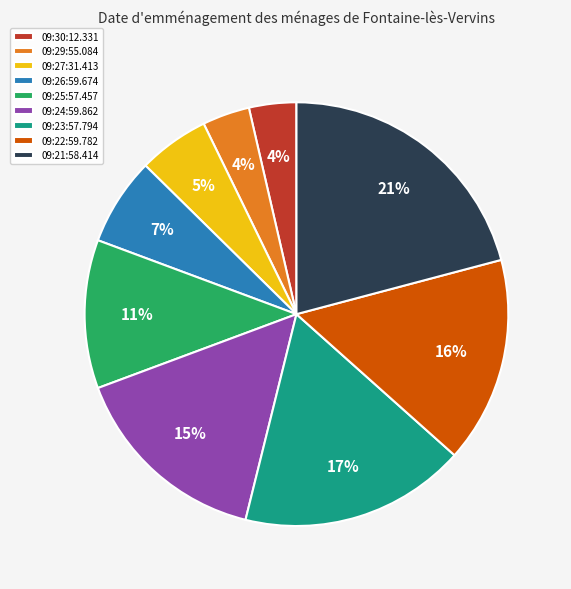

To the nearest percent, what portion does 09:25:57.457 represent?

11%